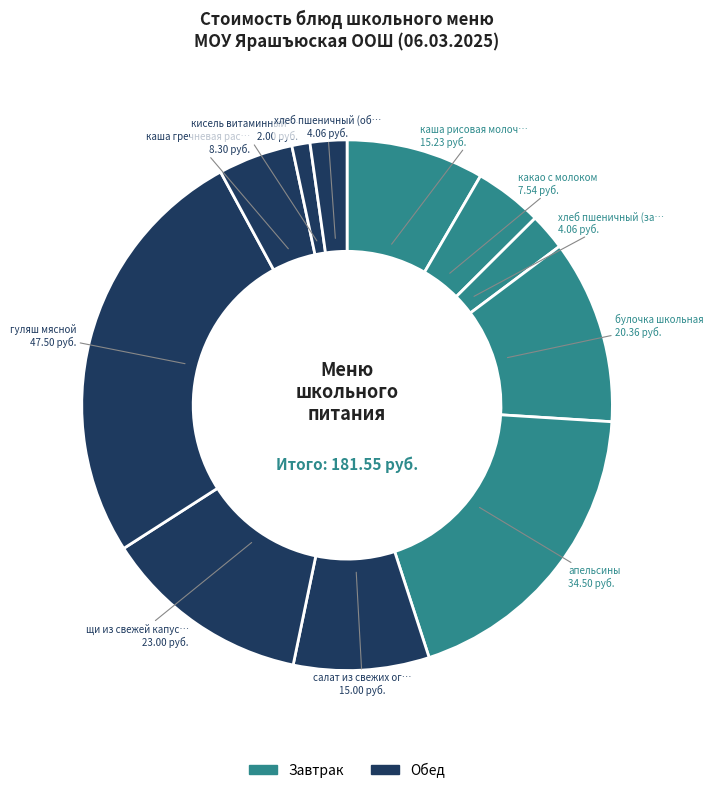

How many segments does this pie chart have?

11